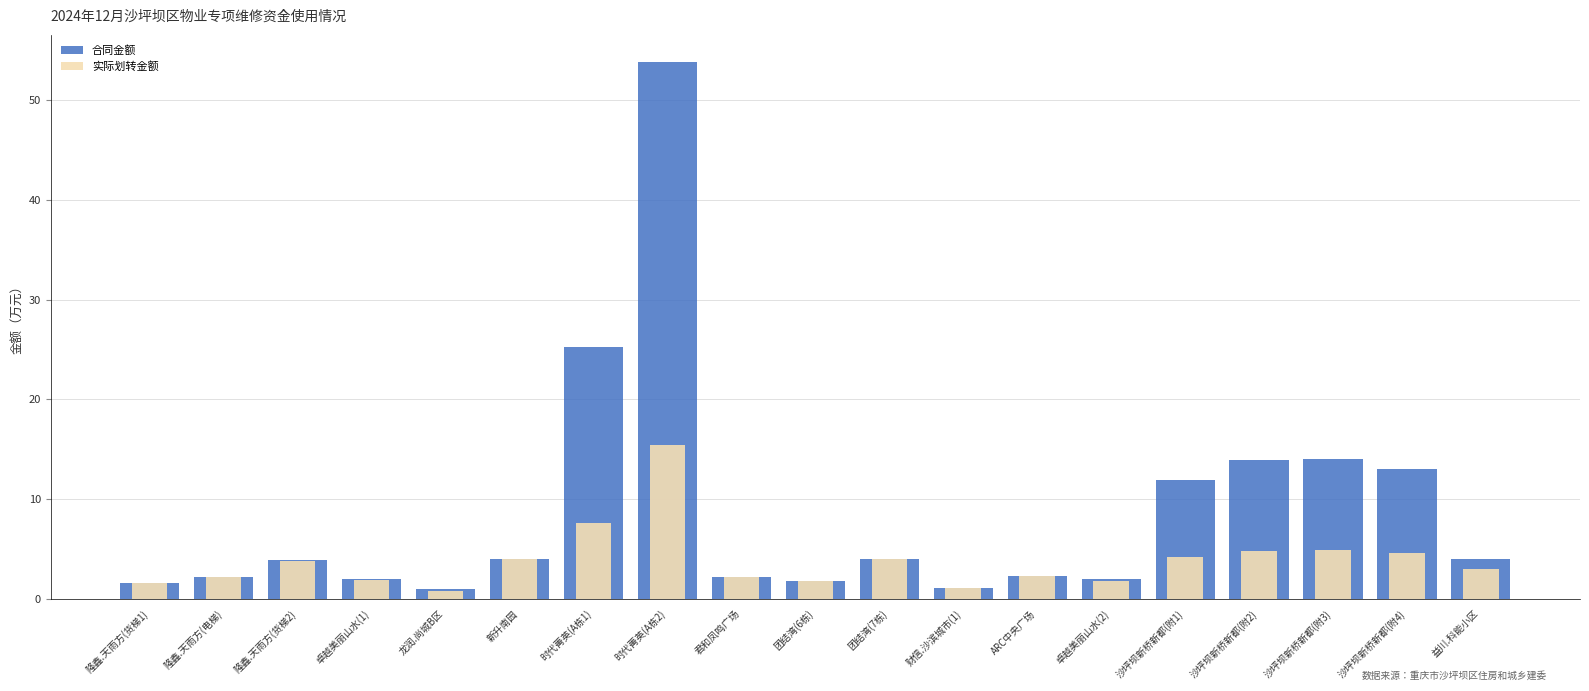

Between 新升南园 and 财信.沙滨城市(1), which series saw the biggest shift?

合同金额